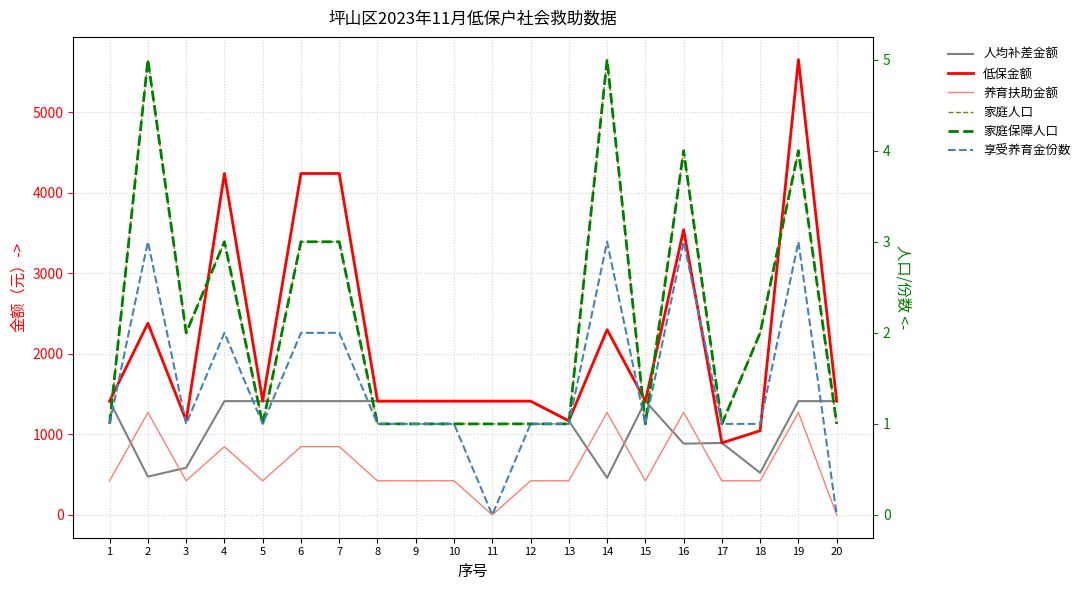

In 人均补差金额, how many points are lower than both neighbors (excluding endpoints)?

4